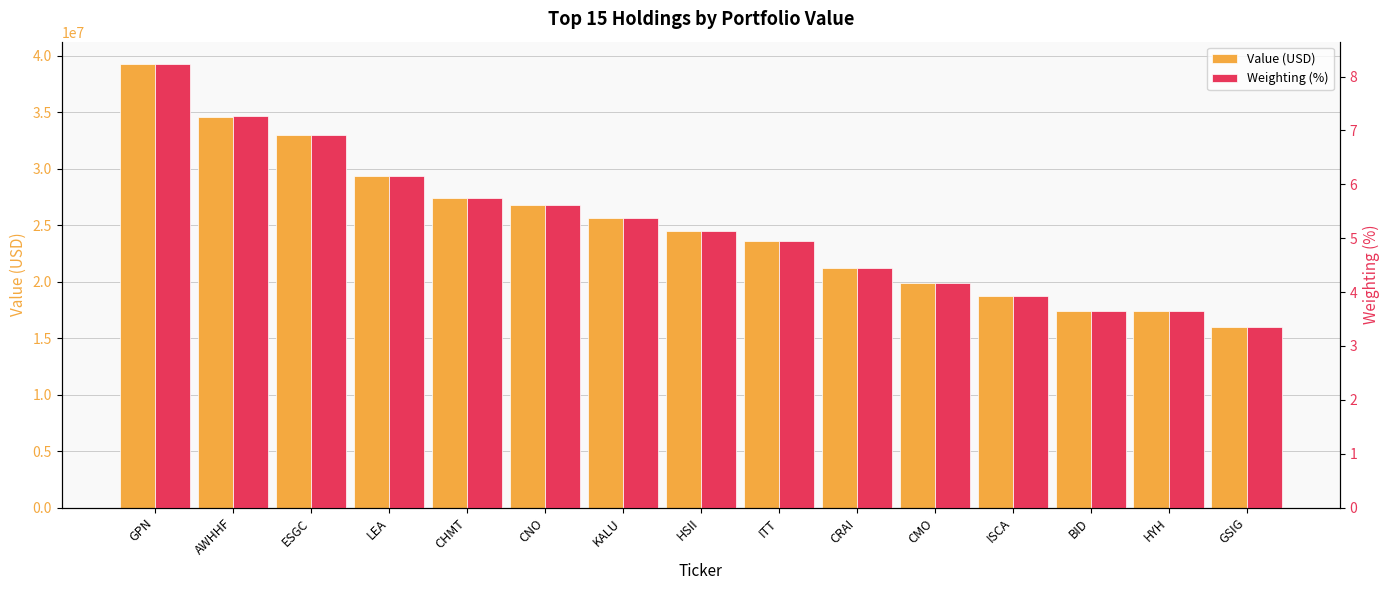

Read the Weighting (%) value at GPN.

8.2